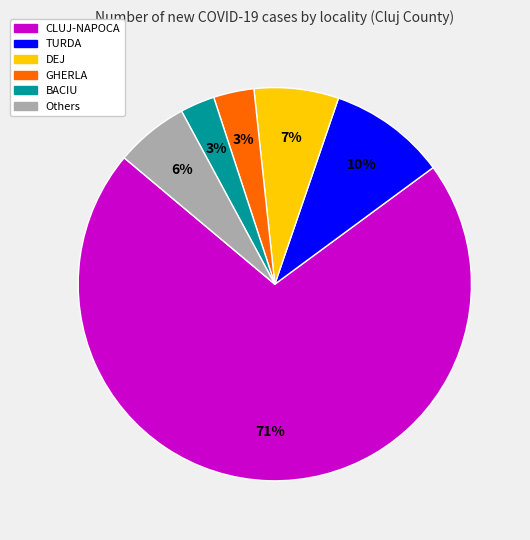

Does any single category account for the majority?

Yes